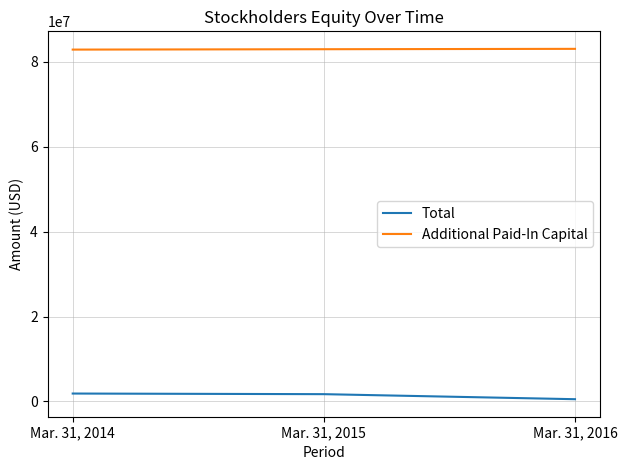

What value does the Total series have at Mar. 31, 2015?

1716900